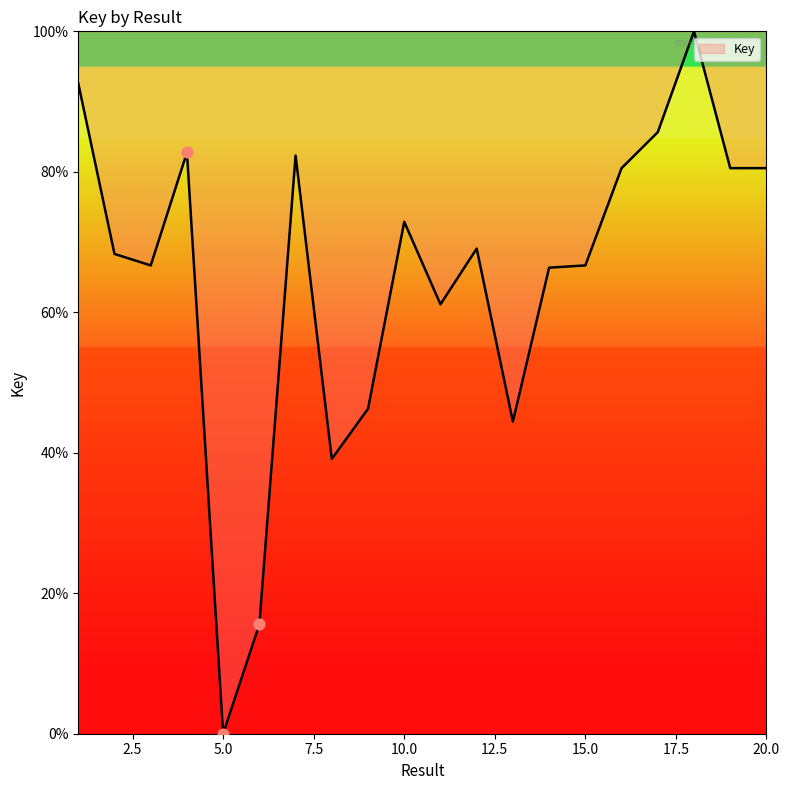

What is the maximum value shown in the chart?

100.0